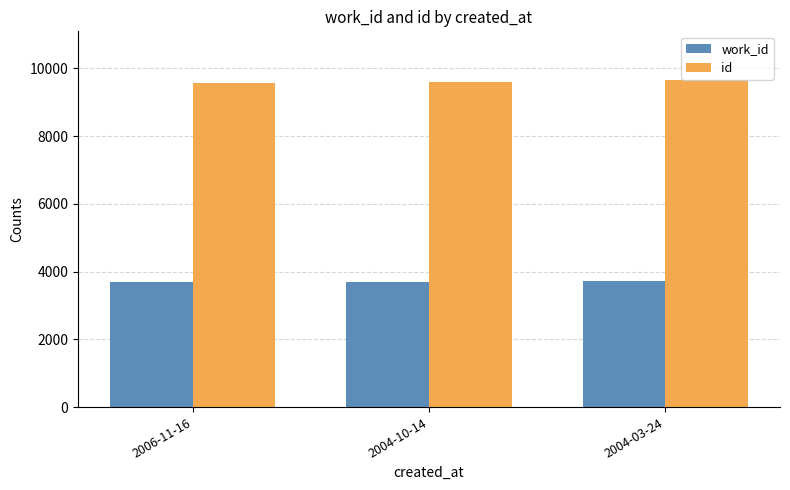

What is the difference between the highest and lowest values at 2004-03-24?

5916